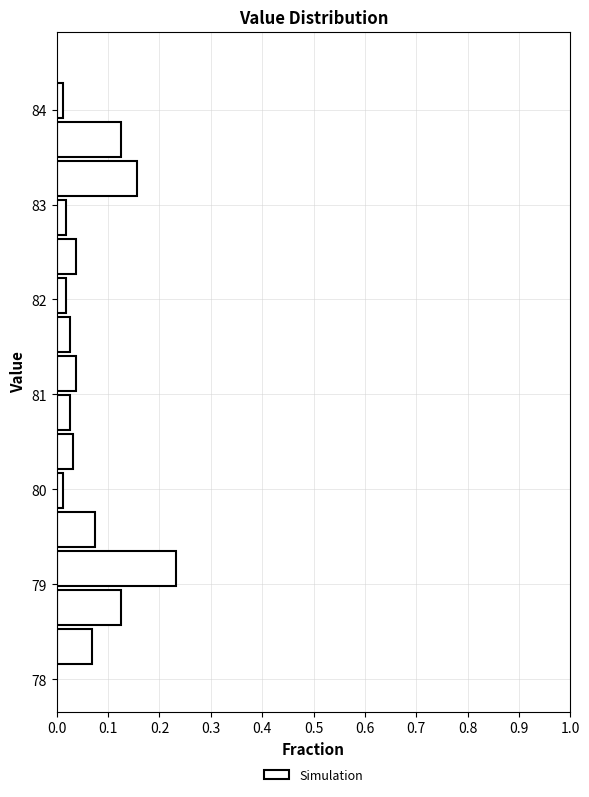

Reading bottom to top, list every bar in this chart as the range it spans on the y-axis followed by its length. Neither the bar edges nor the lengths are printed on the chart, so give them approximately, as read against the axes.

78.2 to 78.6: 0.07
78.6 to 79.0: 0.13
79.0 to 79.4: 0.23
79.4 to 79.8: 0.08
79.8 to 80.2: 0.01
80.2 to 80.6: 0.03
80.6 to 81.0: 0.03
81.0 to 81.4: 0.04
81.4 to 81.9: 0.03
81.9 to 82.3: 0.02
82.3 to 82.7: 0.04
82.7 to 83.1: 0.02
83.1 to 83.5: 0.16
83.5 to 83.9: 0.13
83.9 to 84.3: 0.01